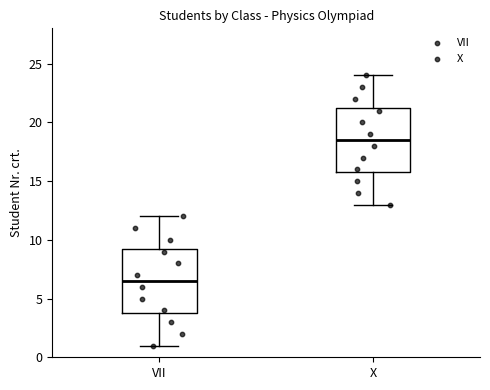

Reading left to right, read every box against the y-axis: the position of its median line, the range the box covers, and the ends of its whiskers. The values are not printed on the chart, so give them approximately, as read against the axis.

VII: median 6.5, box 4.0 to 9.5, whiskers 1.0 to 12.0
X: median 18.5, box 16.0 to 21.5, whiskers 13.0 to 24.0